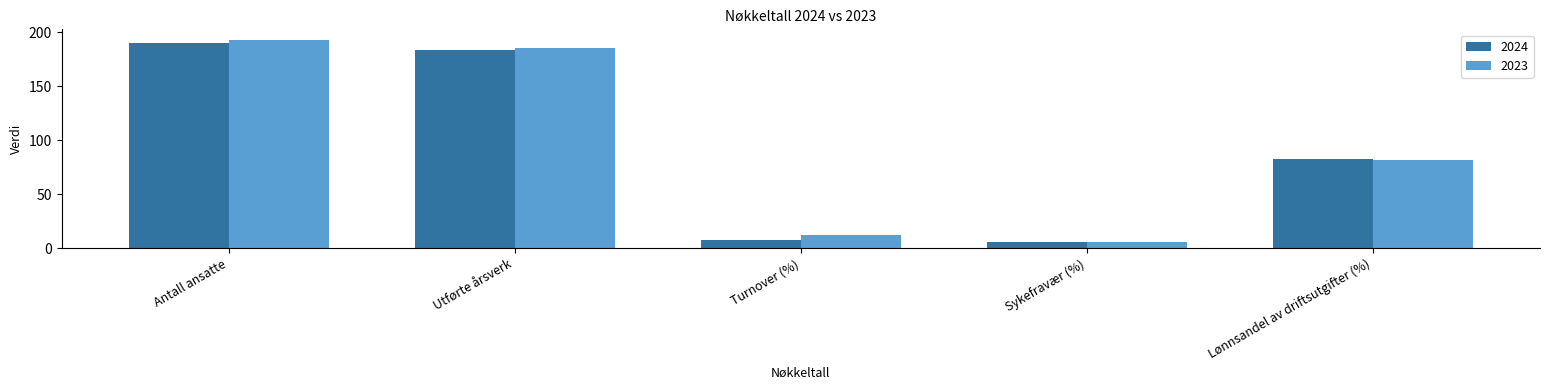

Which series has the largest range (max minus min)?

2023